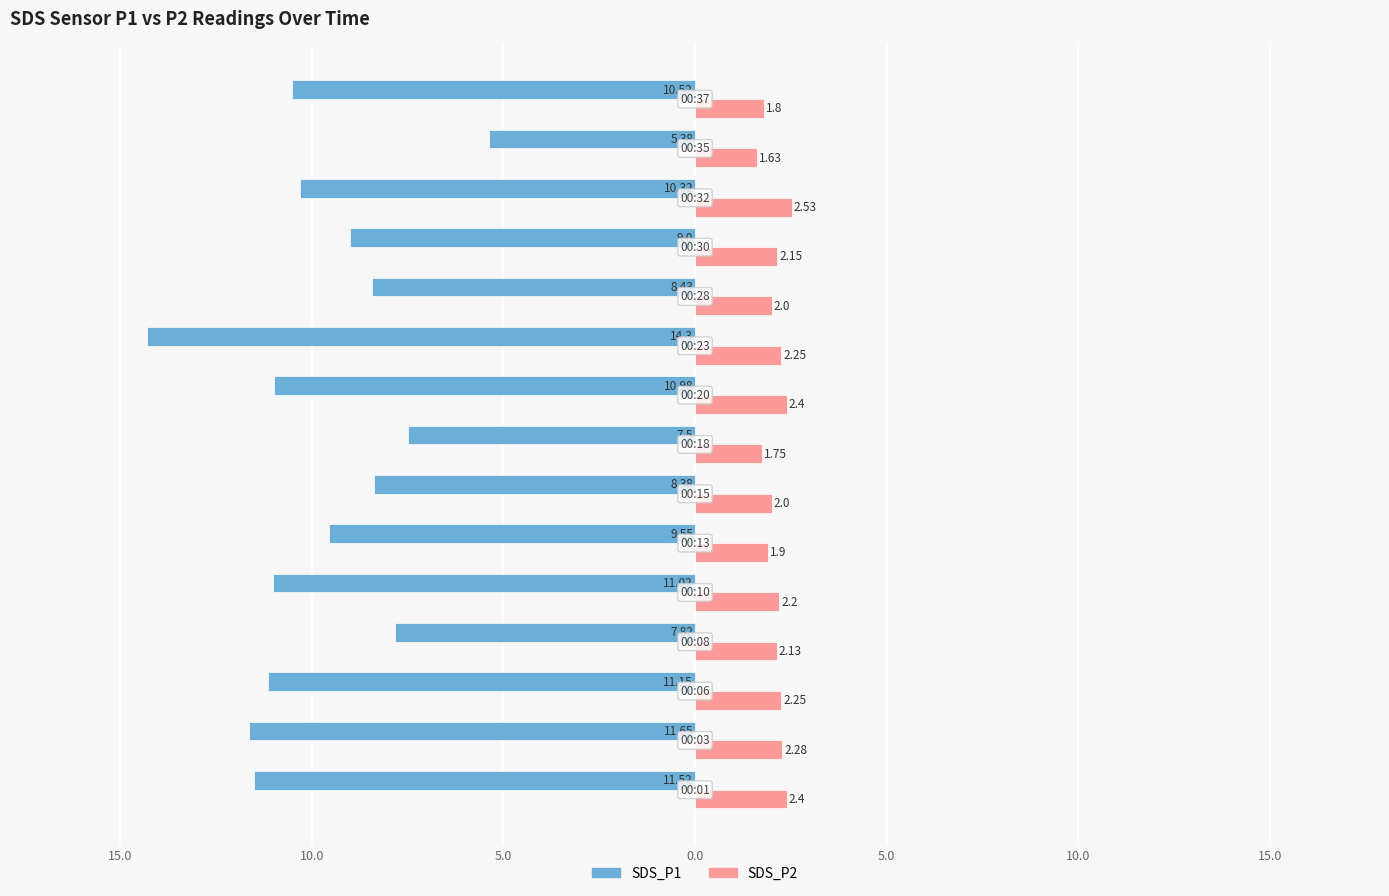

What are all the series names shown in the legend?

SDS_P1, SDS_P2